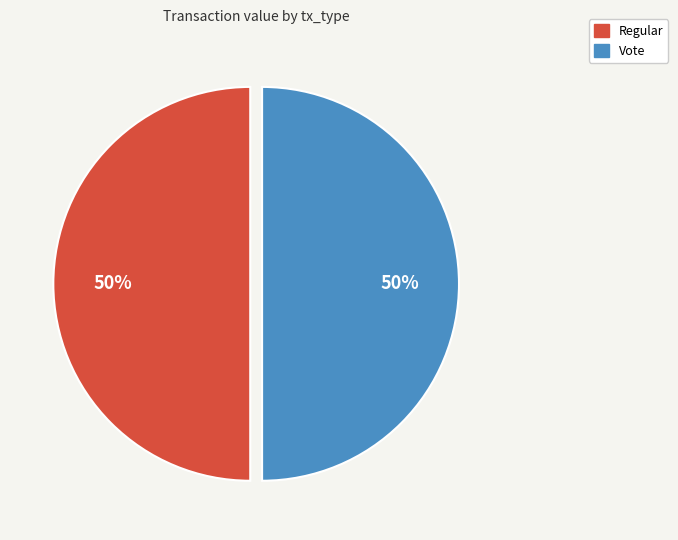

To the nearest percent, what is the combined percentage of Regular and Vote?

100%